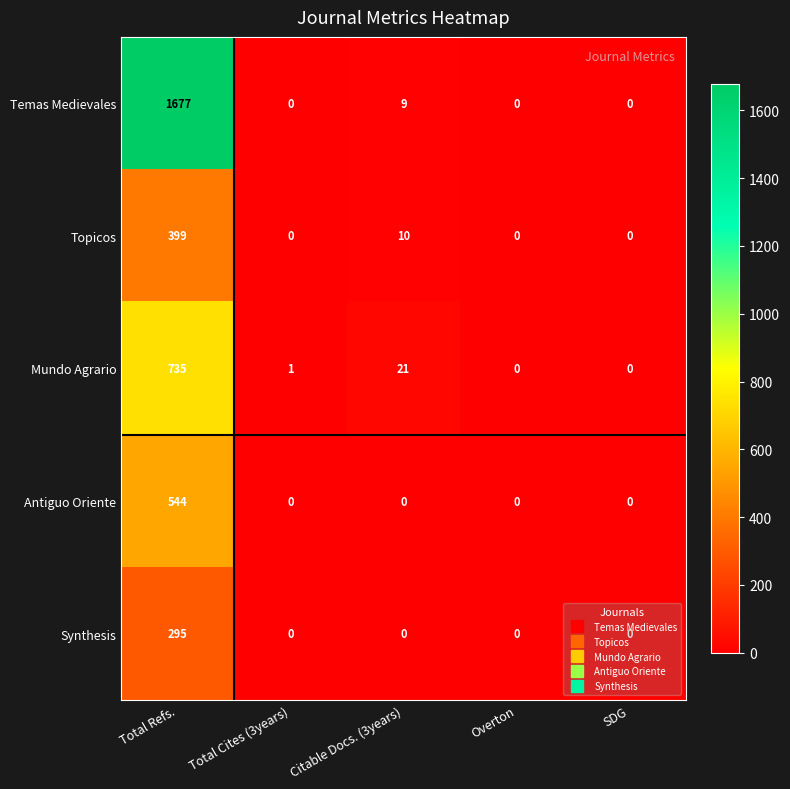

Is the value of Mundo Agrario at Total Cites (3years) greater than the value of Antiguo Oriente at SDG?

Yes